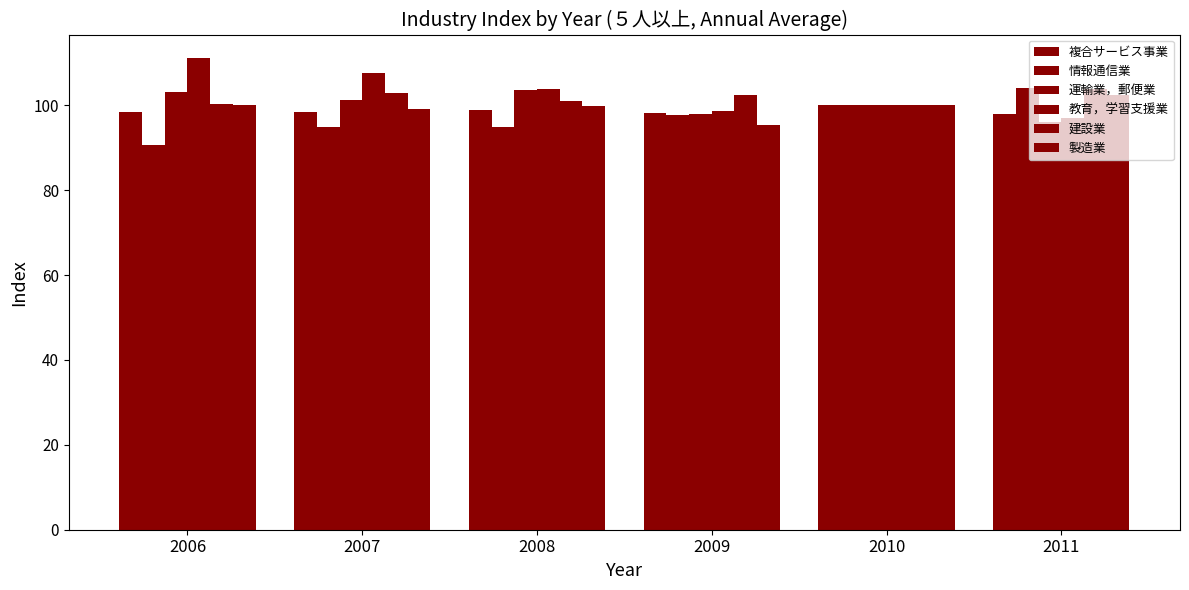

Rank the categories by 教育，学習支援業 value from highest to lowest.

2006, 2007, 2008, 2010, 2009, 2011